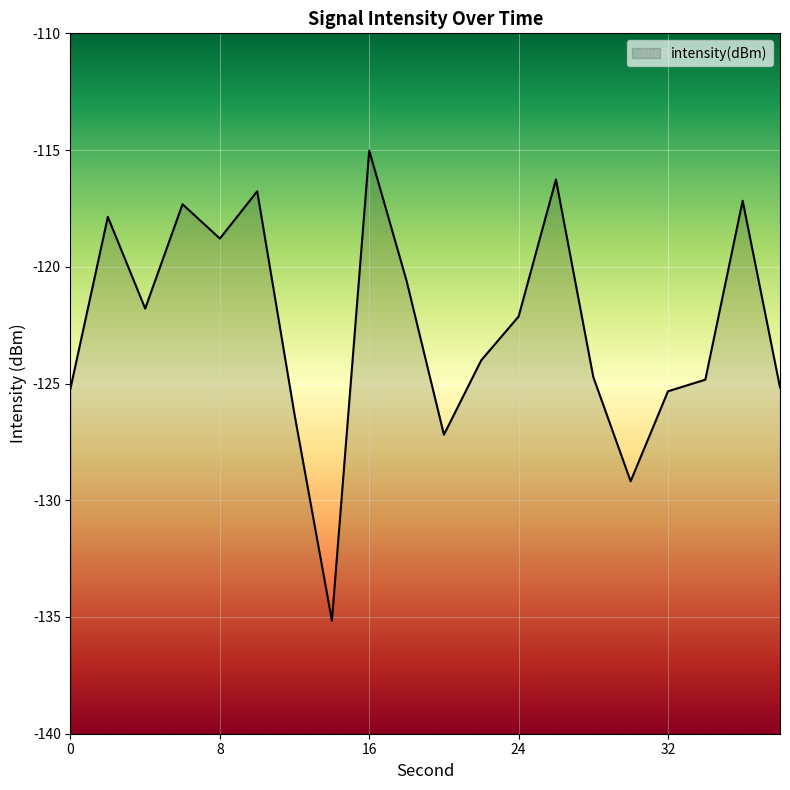

Does the chart display data point markers on the line(s)?

No